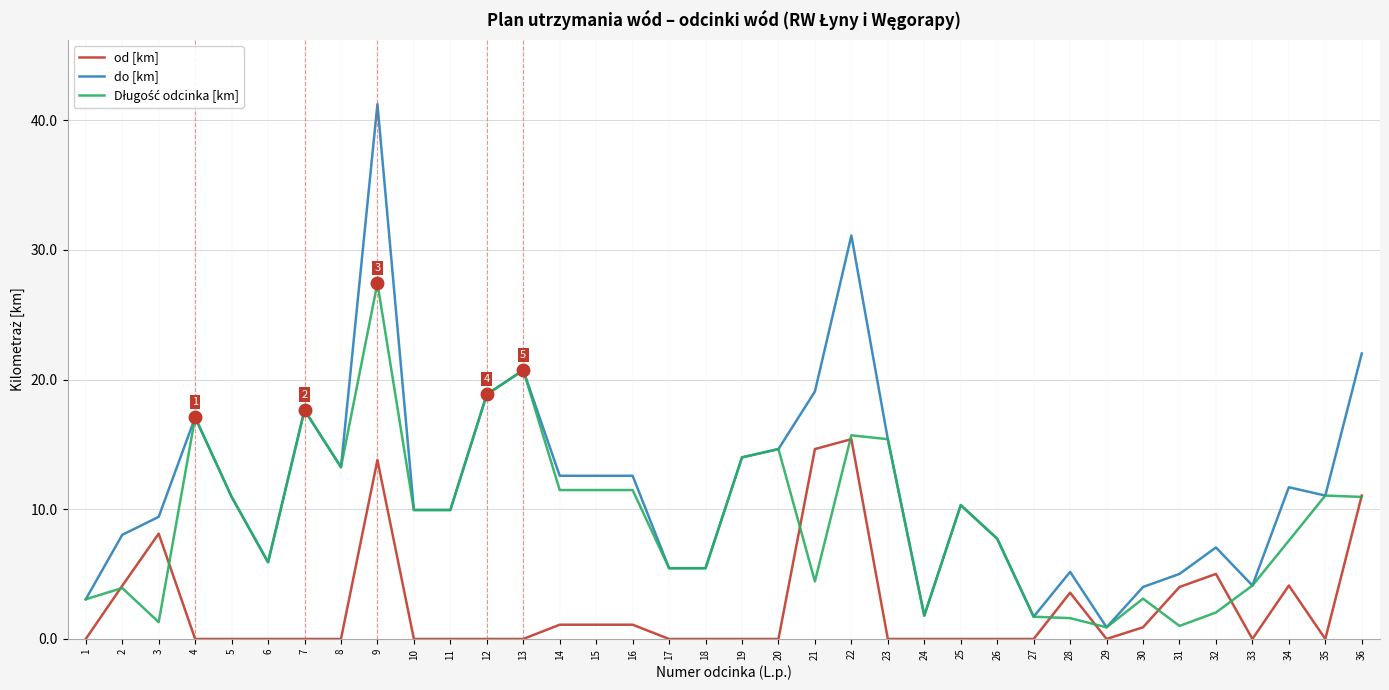

At how many categories does at least one series exceed 30?

2